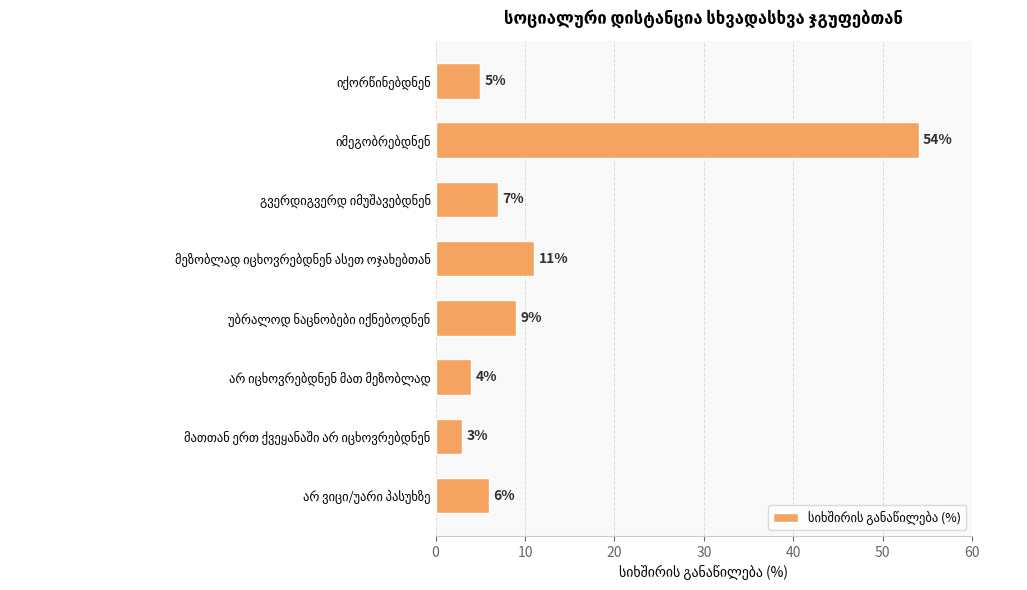

Reading top to bottom, what are all the values shown in this chart?

5	54	7	11	9	4	3	6